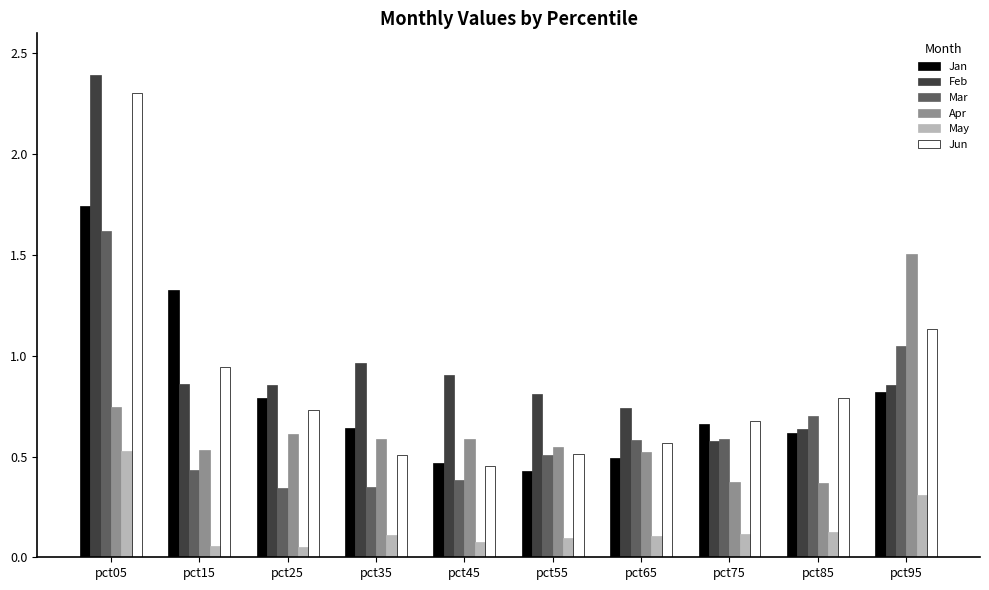

What is the highest value of the Feb series?

2.4